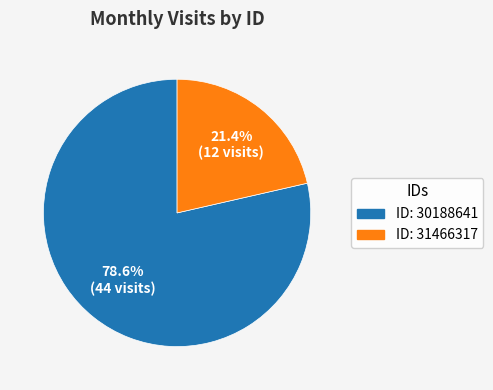

Is there a majority slice in this chart?

Yes